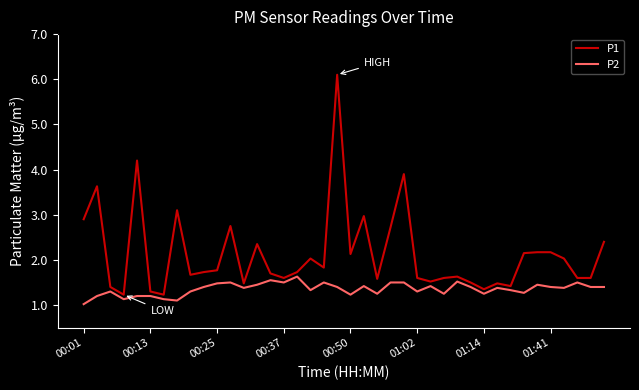

True or false: P2 and P1 intersect in this chart.

False